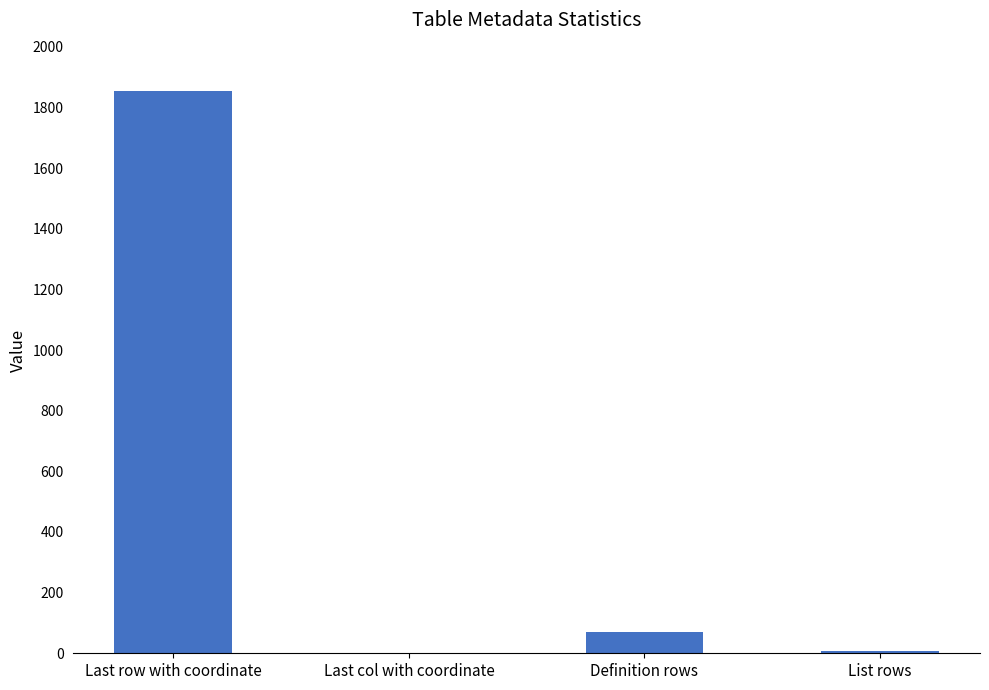

What value does the data have at Last row with coordinate, to the nearest 50?

1850